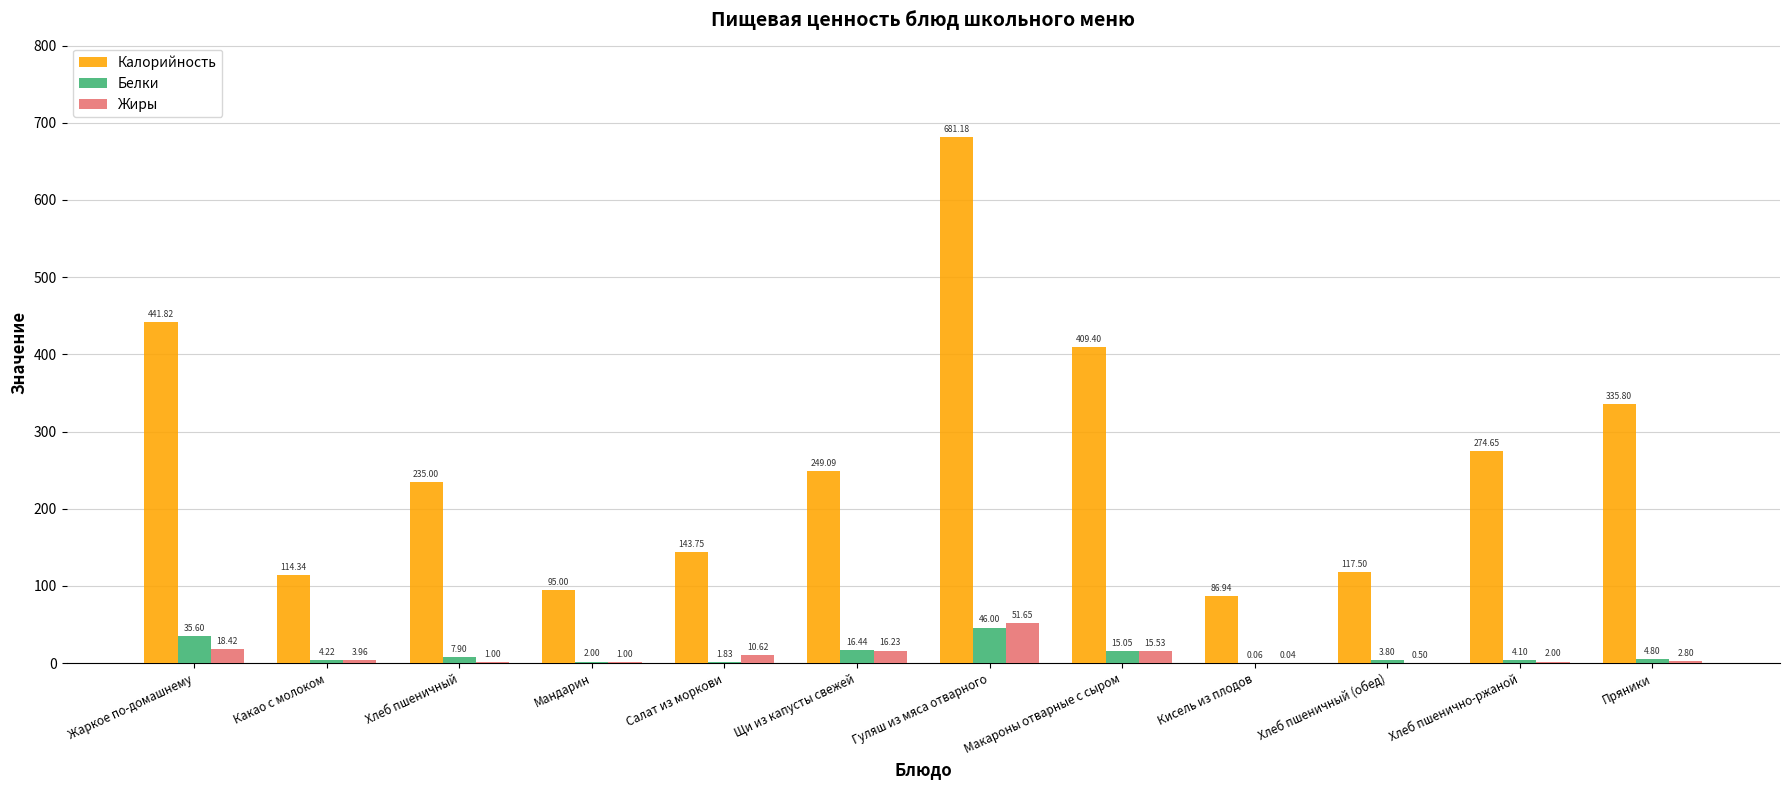

What is the total value across all series at Кисель из плодов?

87.0